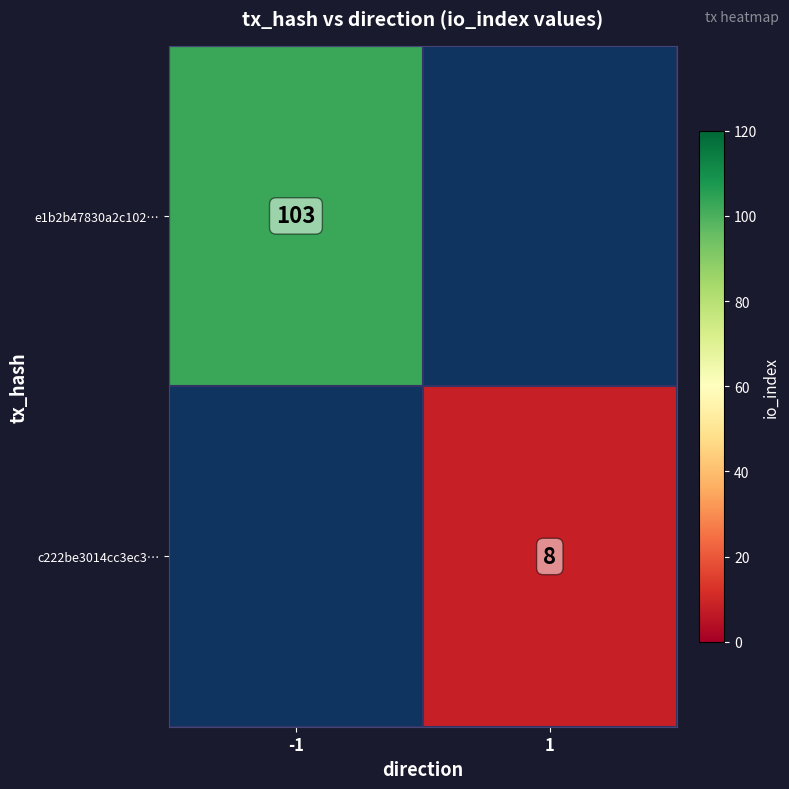

How many series are shown in this chart?

2